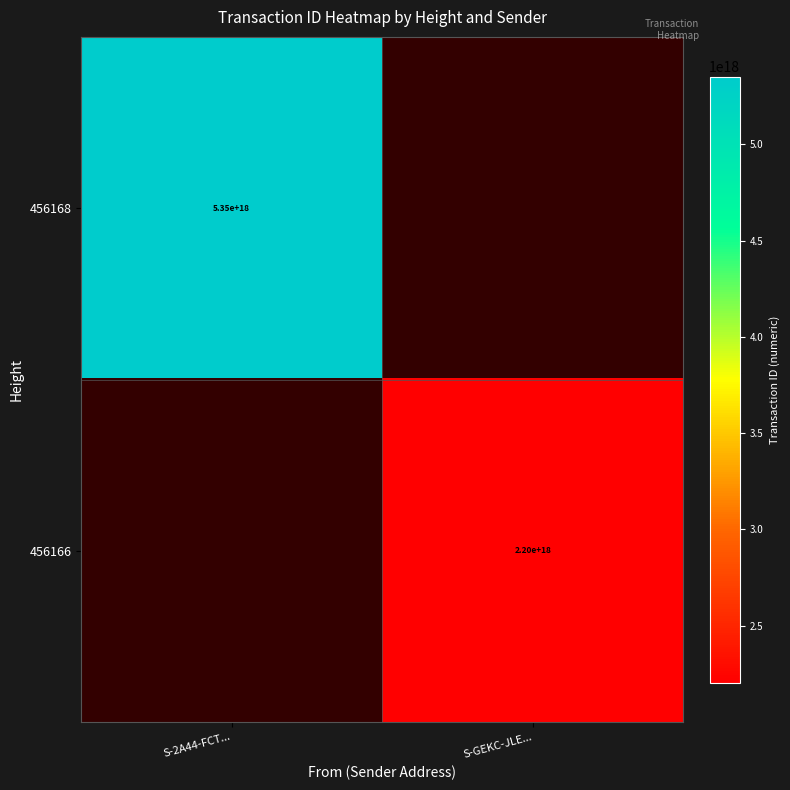

The value of 456168 at S-2A44-FCT... is 9418859425576339456. True or false?

False